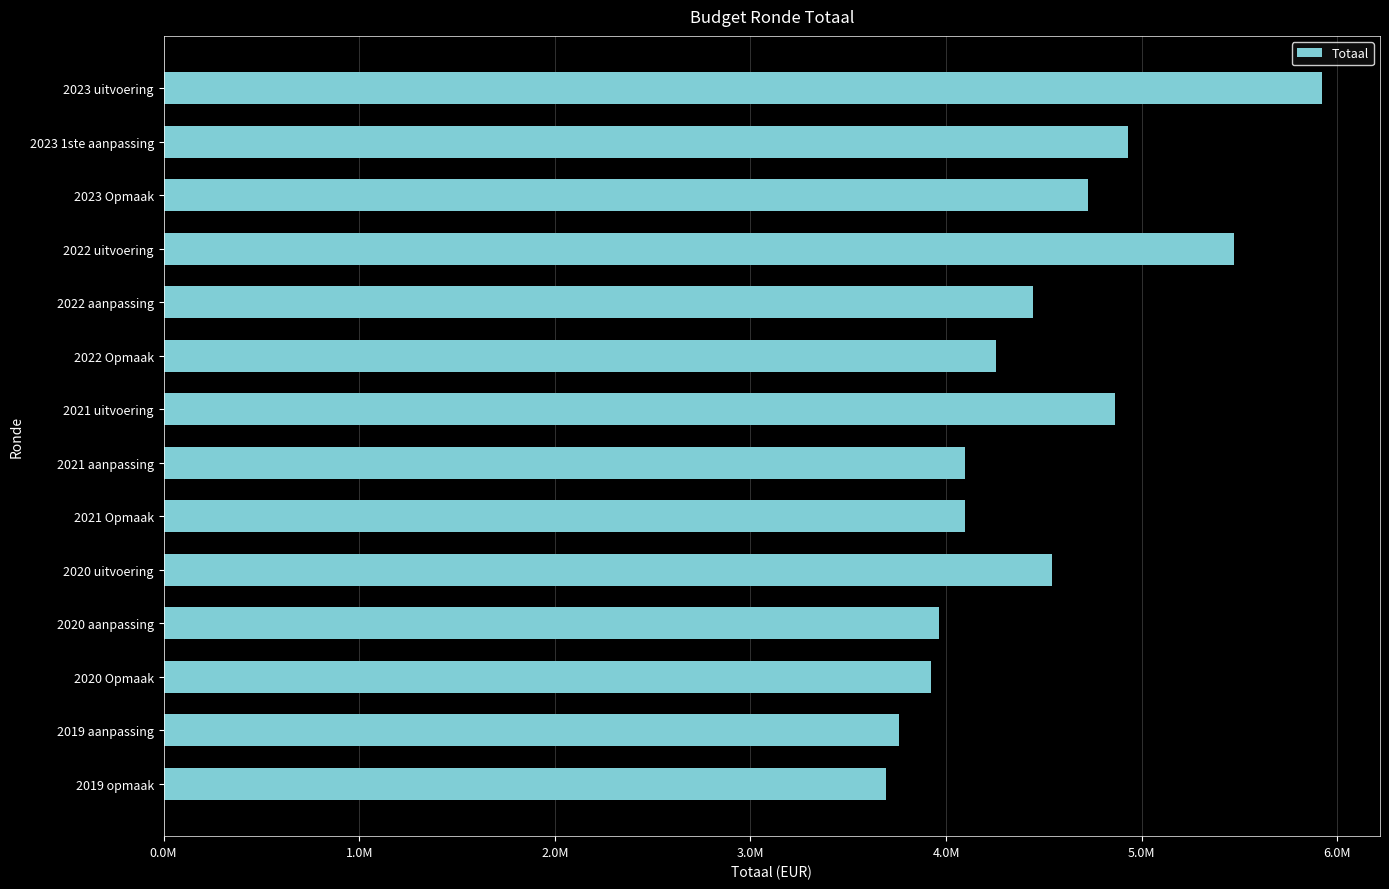

Are the bars horizontal?

Yes